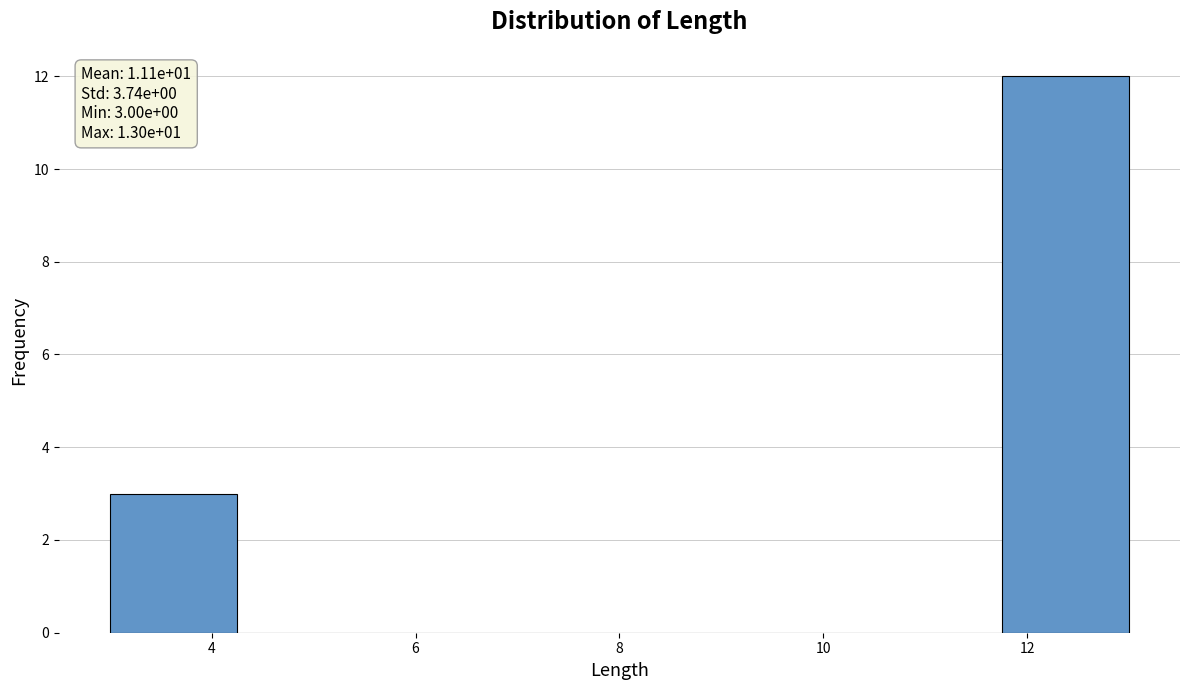

Which range on the x-axis has the tallest bar?

11.75 to 13.00